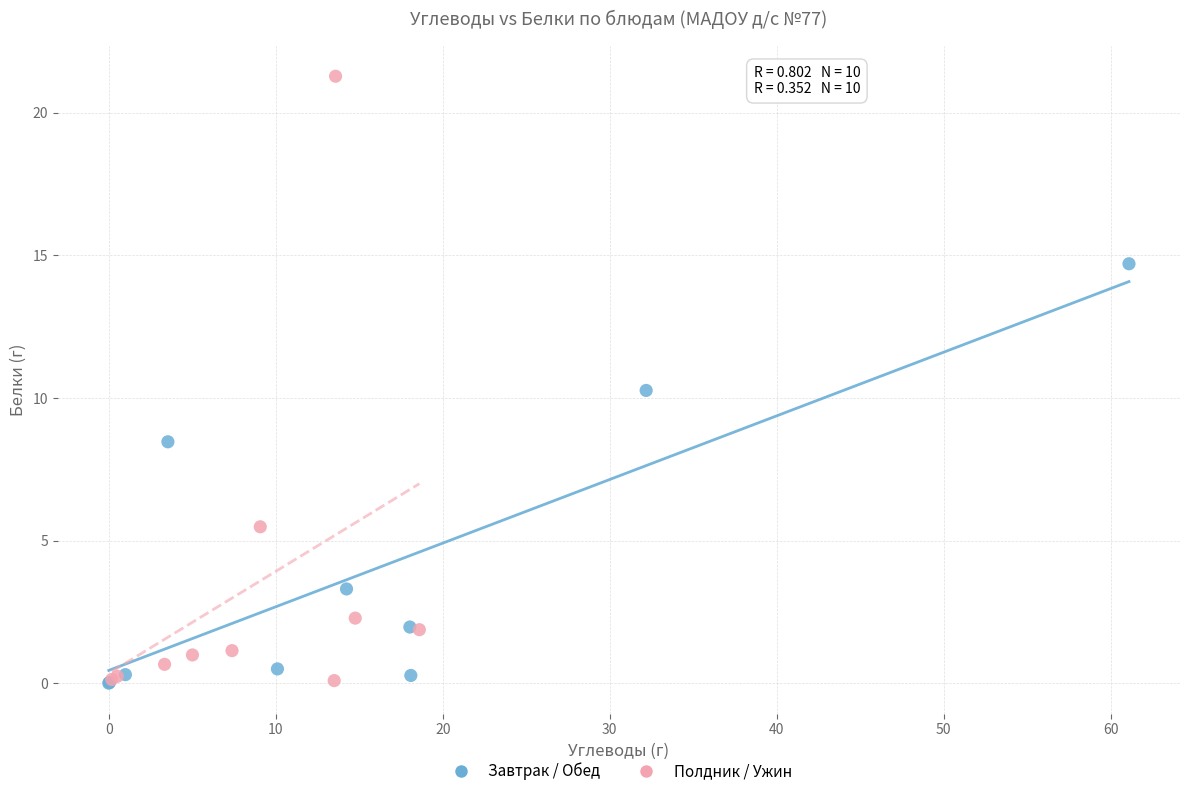

Which series reaches the maximum Y coordinate?

Полдник / Ужин